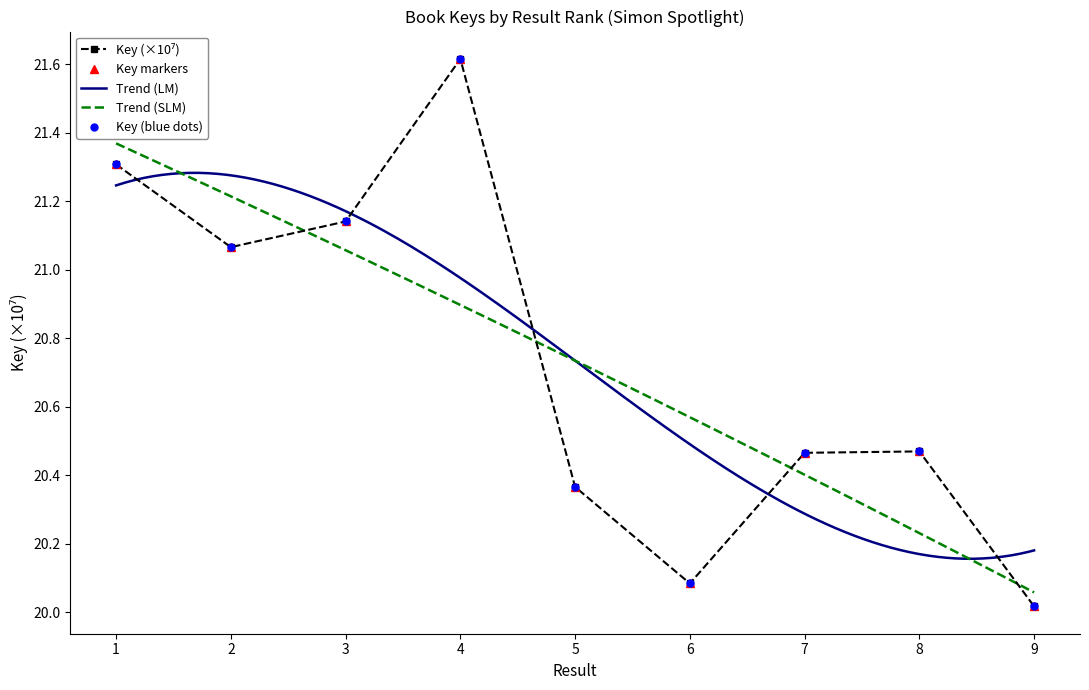

The value at 4 is 5.7. True or false?

False